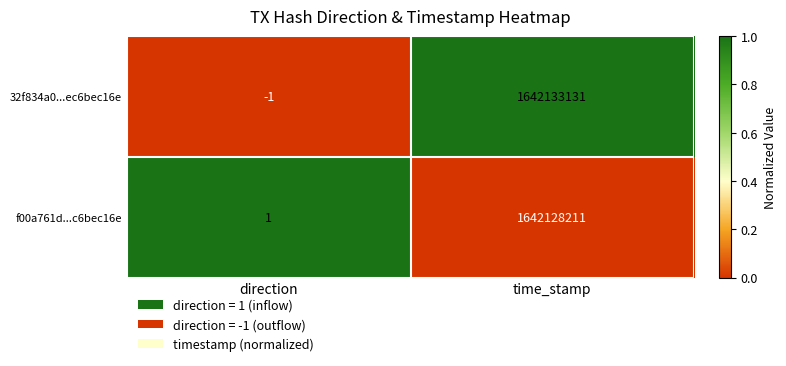

Rank the series at direction from lowest to highest value.

32f834a0...ec6bec16e, f00a761d...c6bec16e